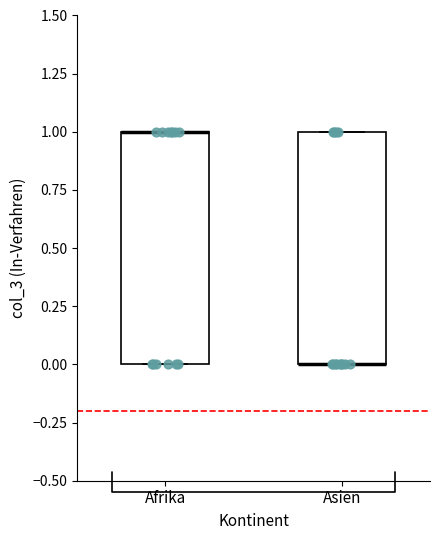

Where is the upper edge of the box for Afrika on the y-axis? The values are not printed on the chart, so give them approximately, as read against the axis.

1